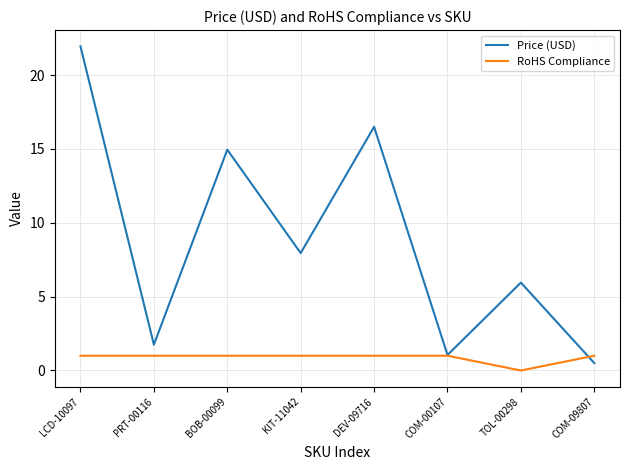

What position from the right is BOB-00099?

6